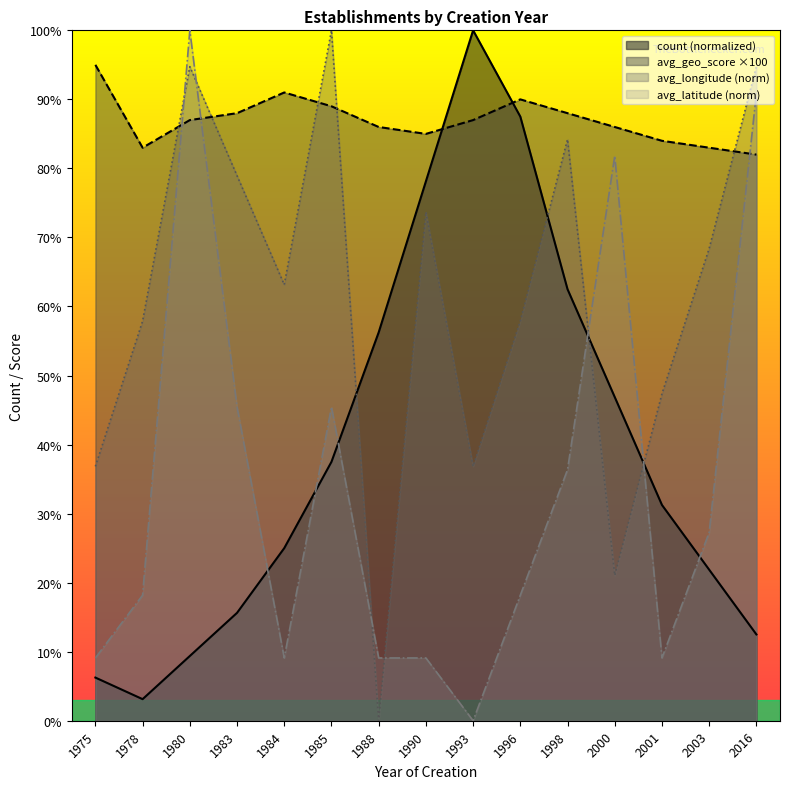

At which label is avg_longitude closest to 50?

2001